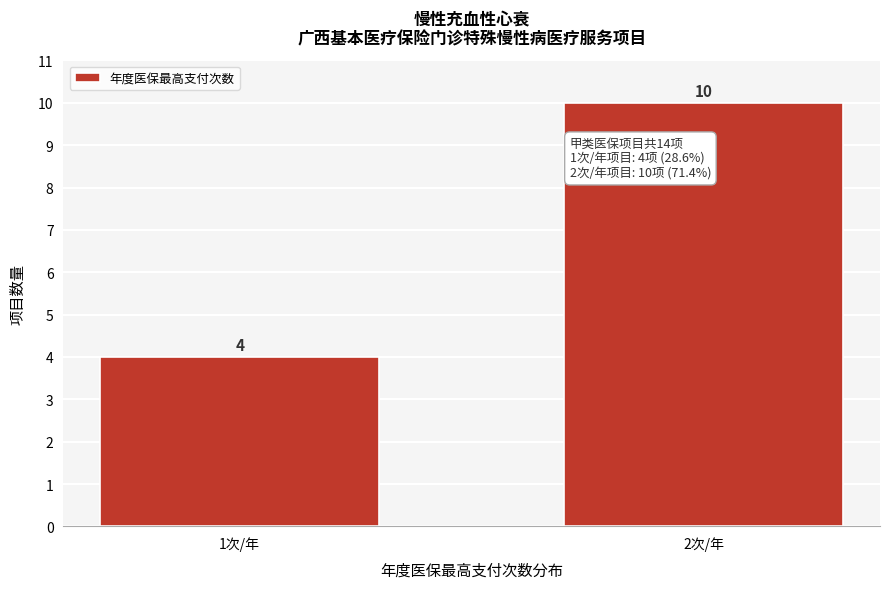

Reading left to right, transcribe all the data shown in this chart.

4	10